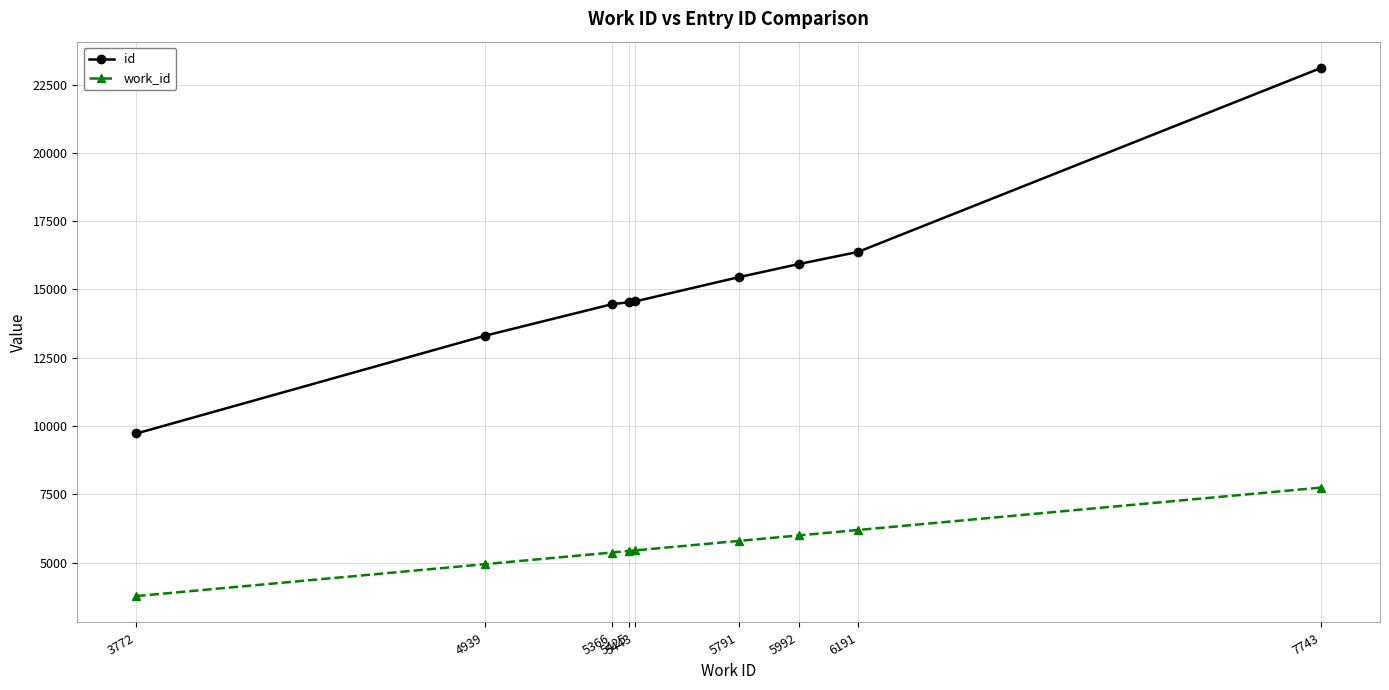

True or false: id has more than 1 interior local peaks.

False